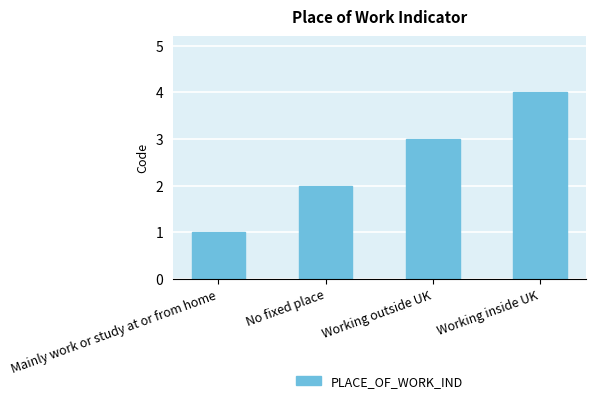

Reading left to right, what are all the values shown in this chart?

1	2	3	4